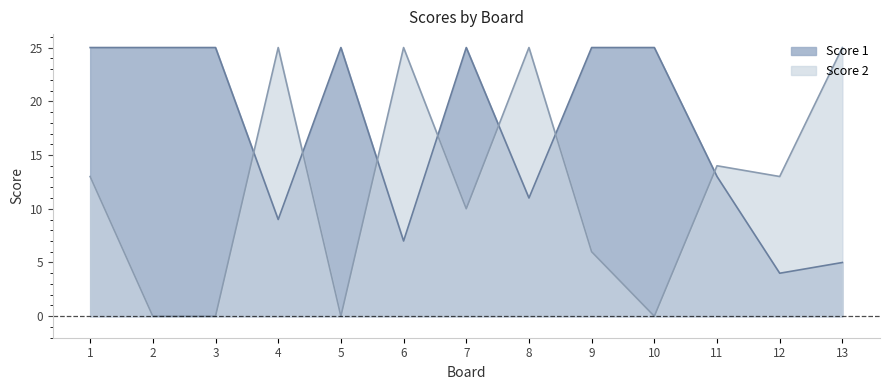

What are all the series names shown in the legend?

Score 1, Score 2